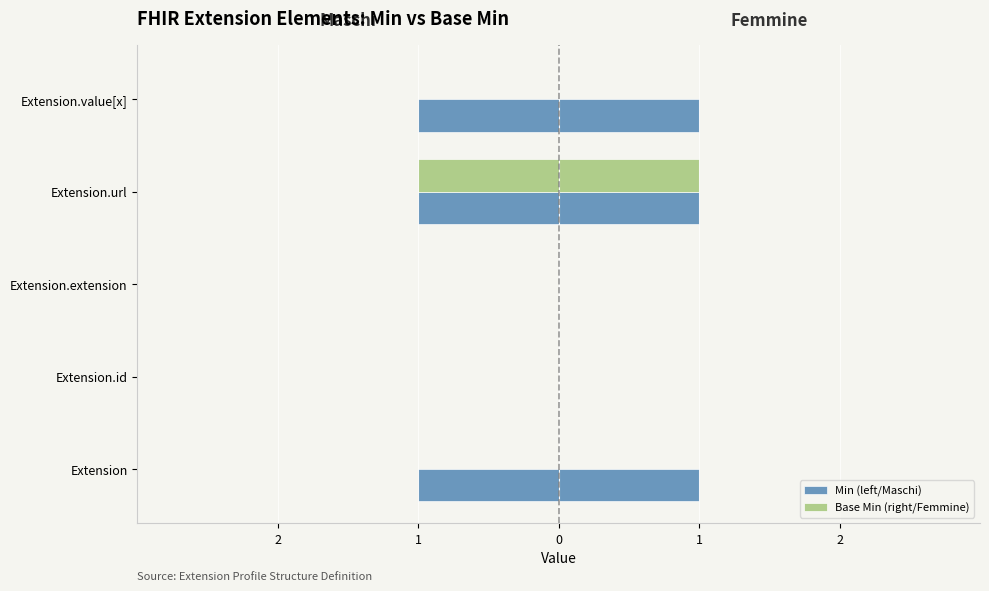

Reading right to left, extract all data points from this chart.

Min (left/Maschi): -1	-1	0	0	-1
Base Min (right/Femmine): 0	-1	0	0	0